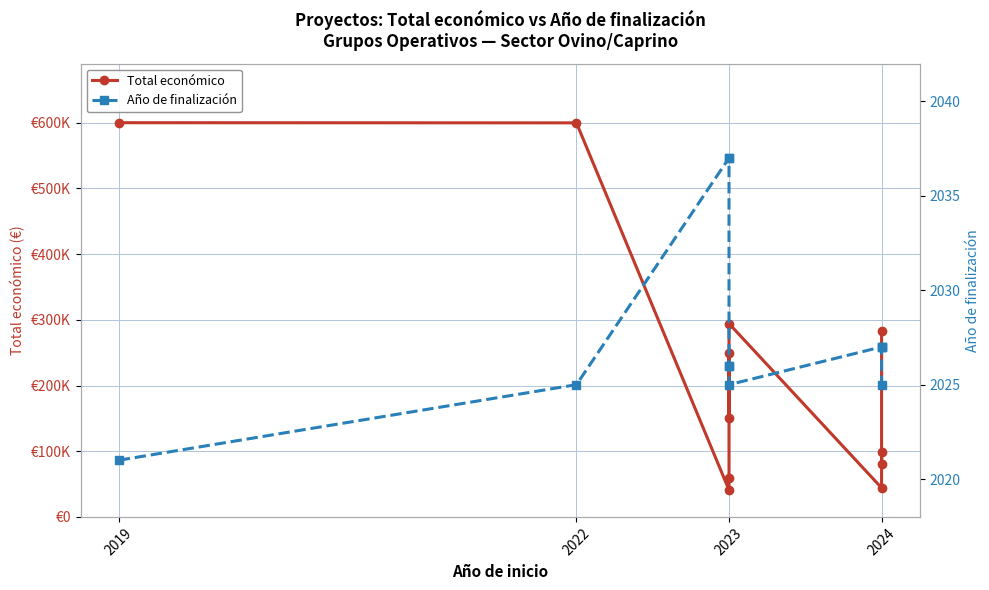

Reading left to right, extract all data points from this chart.

Total económico: 600000	599754	40876	59106	250000	150000	294224	44191	98920	80498	283527
Año de finalización: 2021	2025	2037	2037	2026	2026	2025	2027	2027	2027	2025